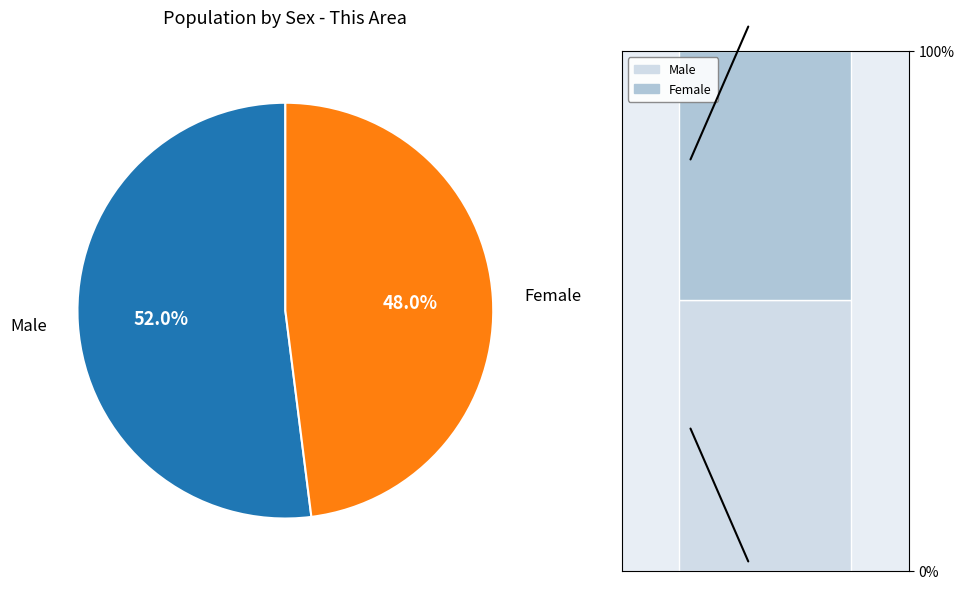

Is it true that Female is 48% of the pie?

True